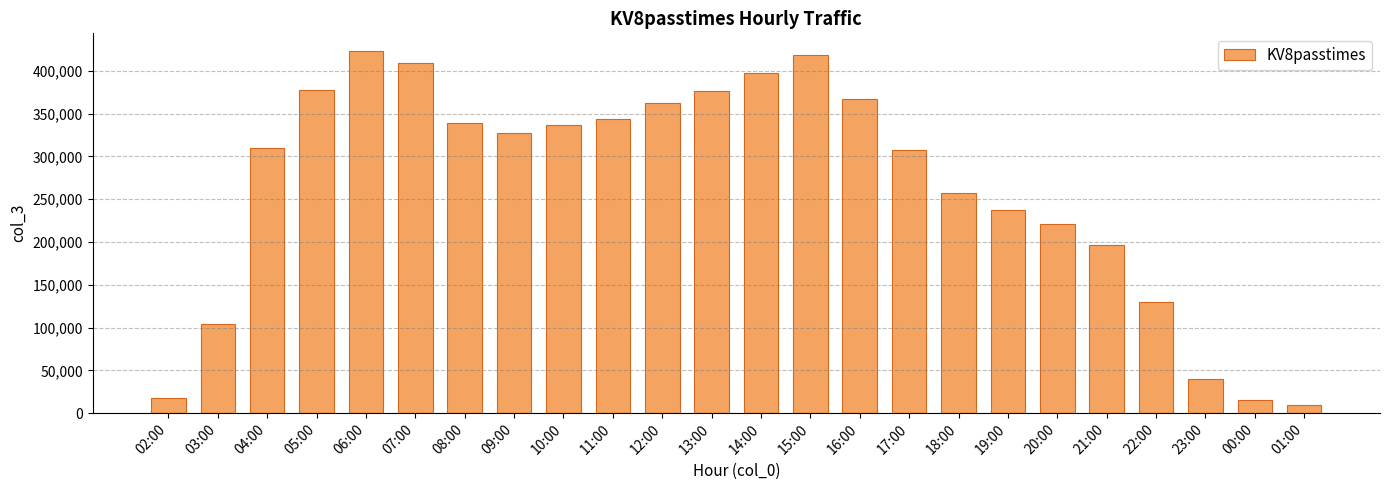

How many data points does each series have?

24